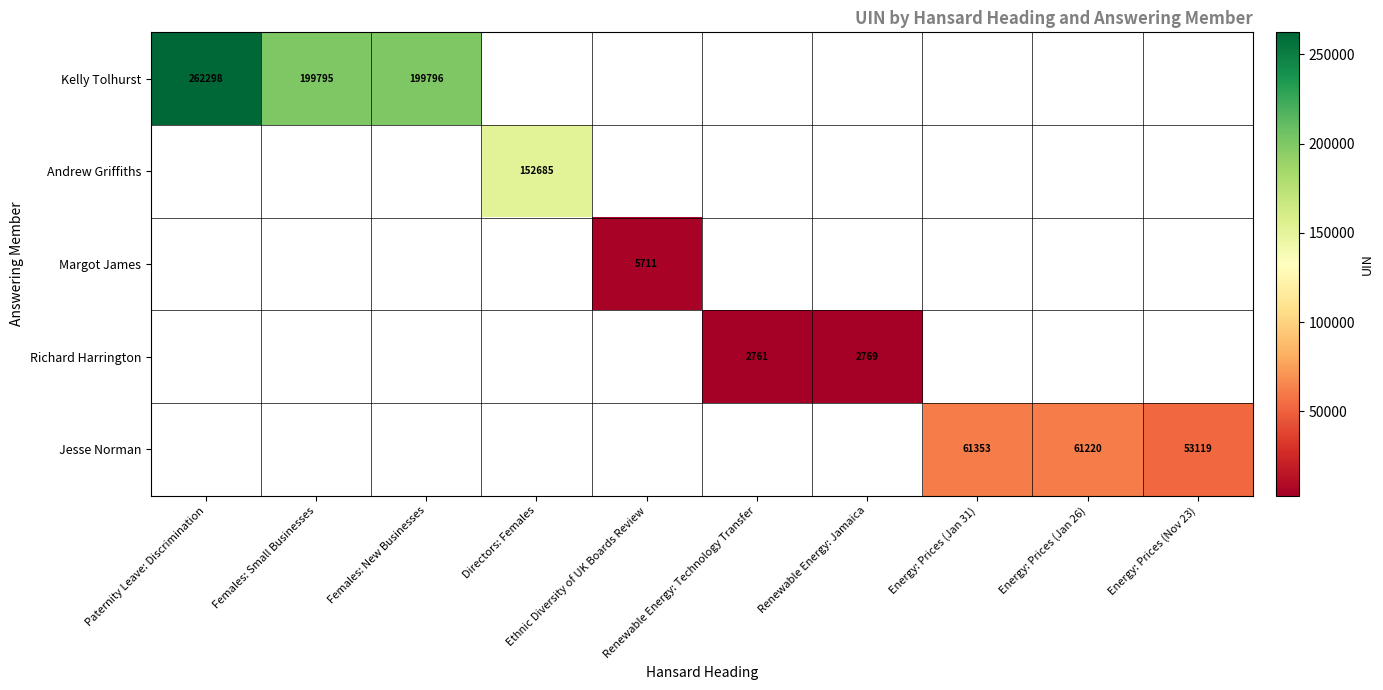

What is the smallest value displayed?

2761.0